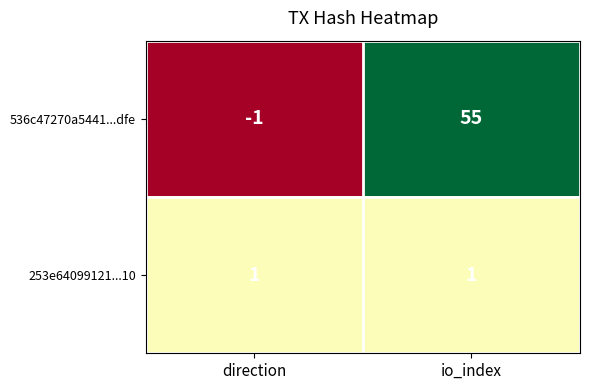

What value does the 536c47270a5441...dfe series have at io_index?

55